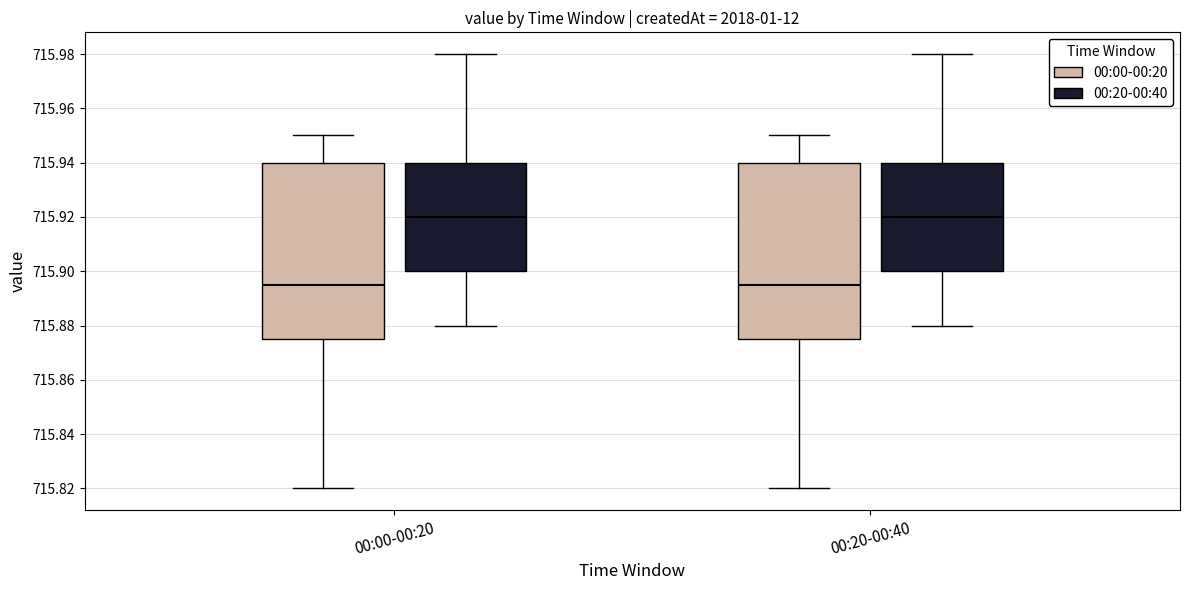

Reading left to right, transcribe this box plot: for each box, give where its median line is, the range the box spans, and where its two whiskers end, as read against the y-axis. The values are not printed on the chart, so give them approximately, as read against the axis.

00:00-00:20 (00:00-00:20): median 715.896, box 715.876 to 715.940, whiskers 715.820 to 715.950
00:00-00:20 (00:20-00:40): median 715.920, box 715.900 to 715.940, whiskers 715.880 to 715.980
00:20-00:40 (00:00-00:20): median 715.896, box 715.876 to 715.940, whiskers 715.820 to 715.950
00:20-00:40 (00:20-00:40): median 715.920, box 715.900 to 715.940, whiskers 715.880 to 715.980